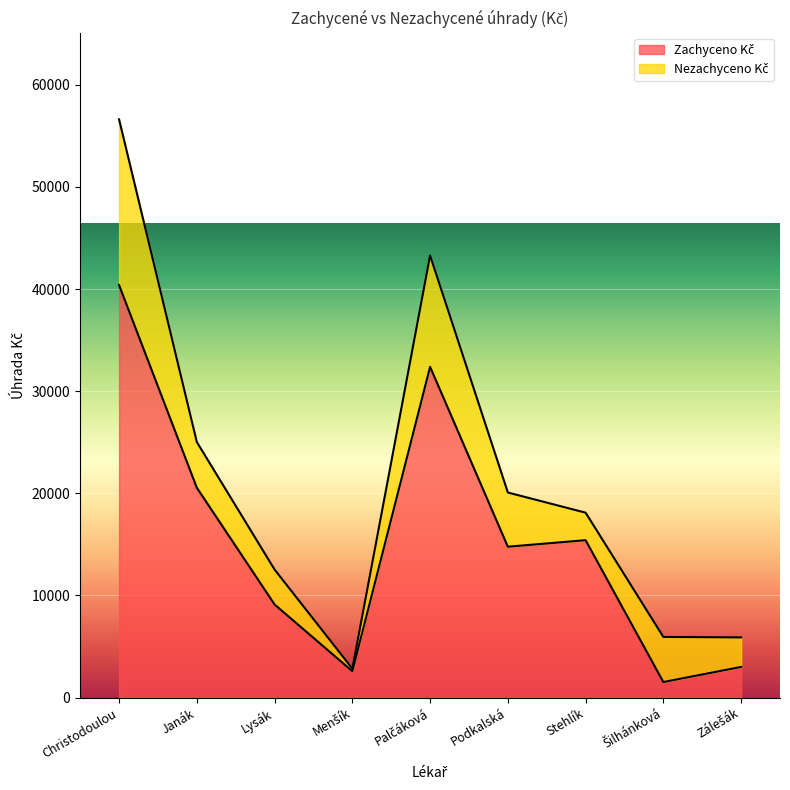

Between Christodoulou and Janák, which is larger?

Christodoulou